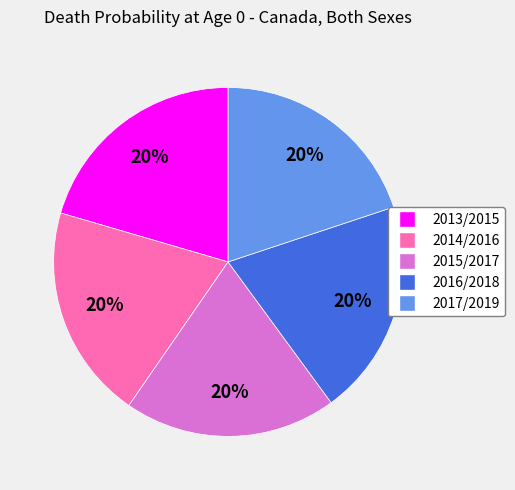

Is there a majority slice in this chart?

No